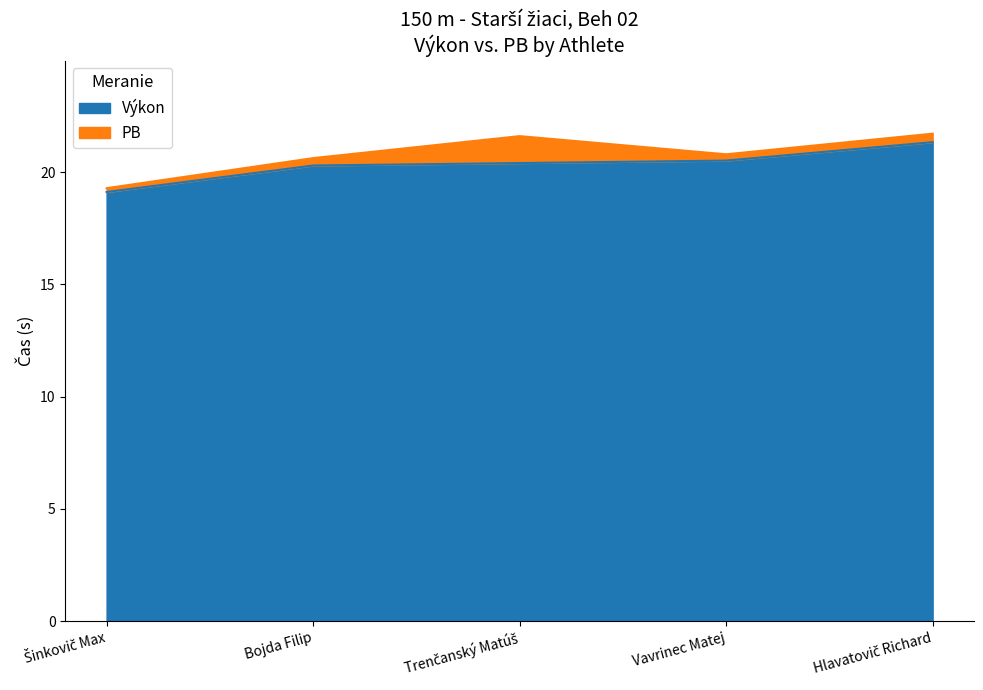

Which series has the largest total across all categories?

PB